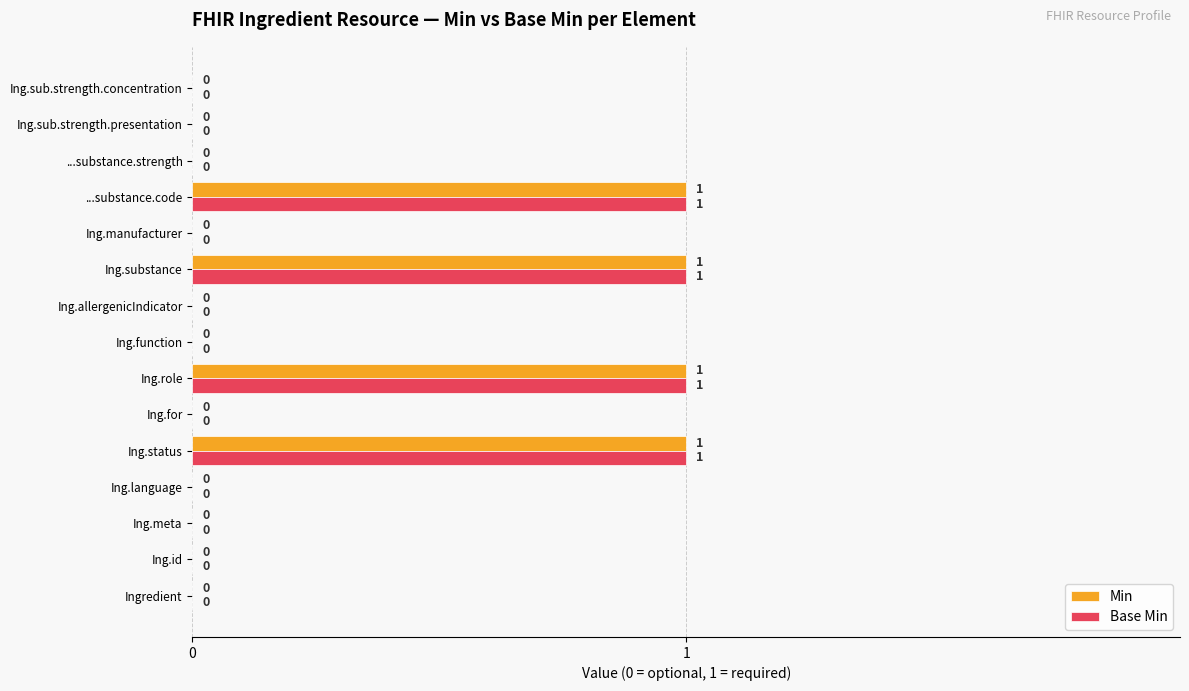

How many categories are shown in the chart?

15